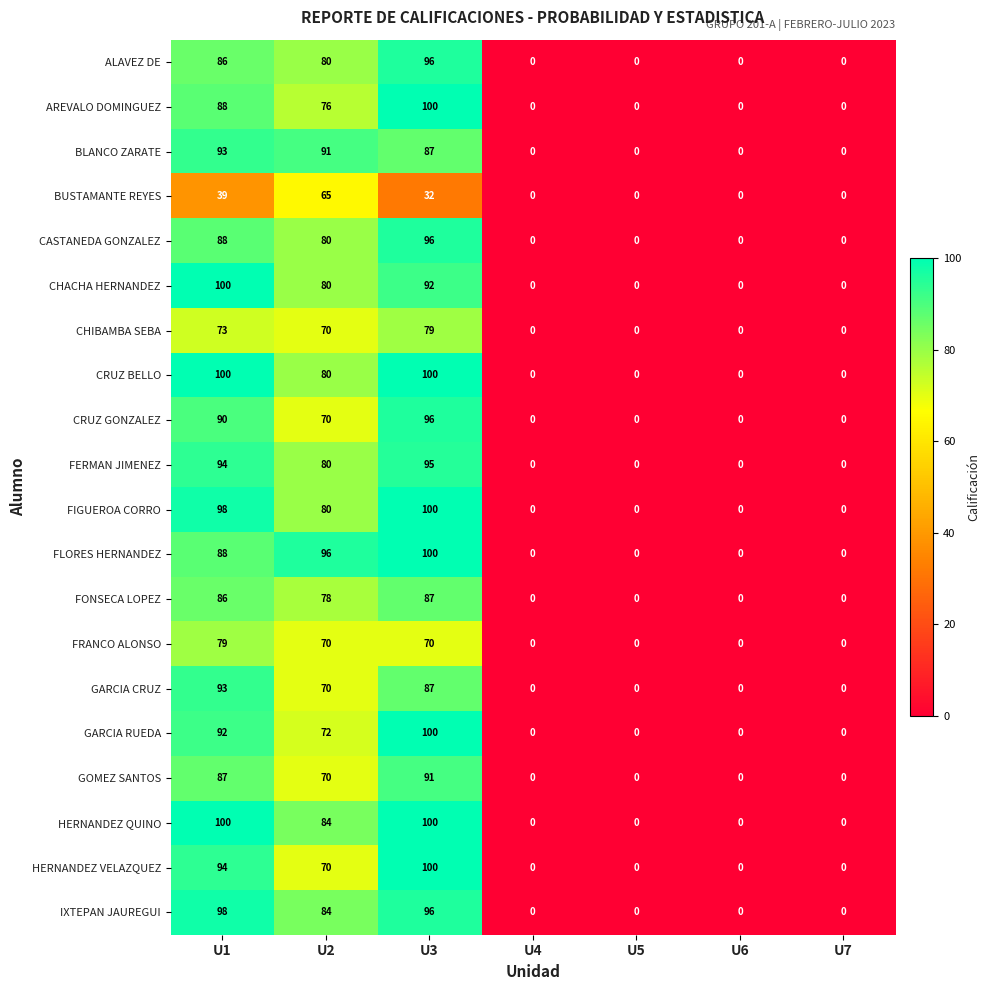

Is the value of GARCIA CRUZ at U1 greater than the value of BLANCO ZARATE at U2?

Yes